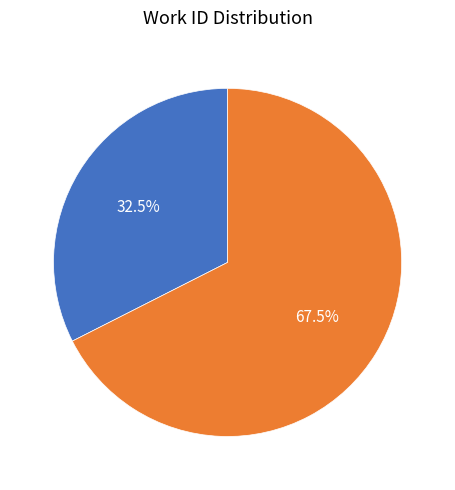

To the nearest percent, what is the difference between the largest and smallest slice percentages?

35%